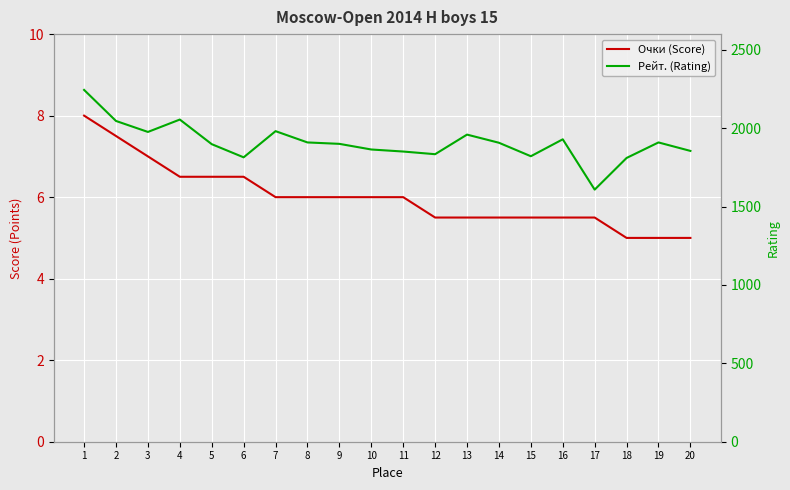

What is the value of the Очки (Score) point at the 20th from the left?

5.0